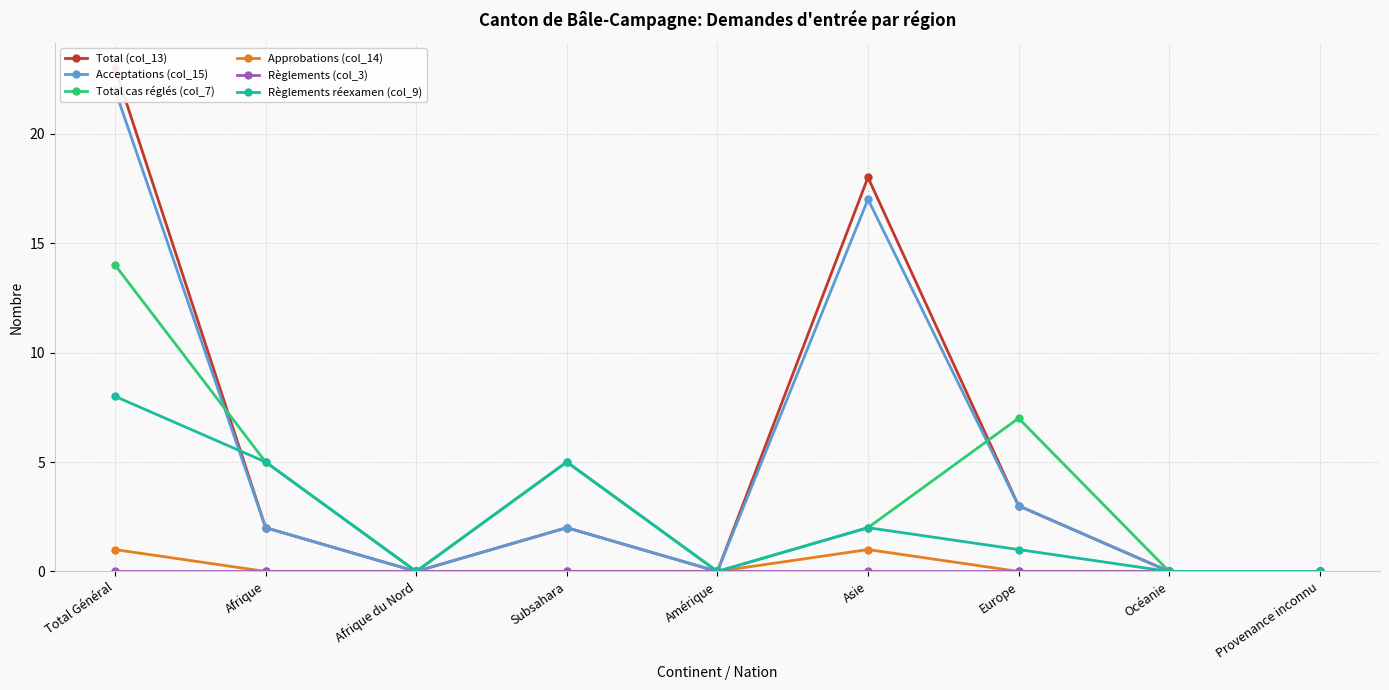

Where is the first local maximum for Total cas réglés (col_7)?

Subsahara